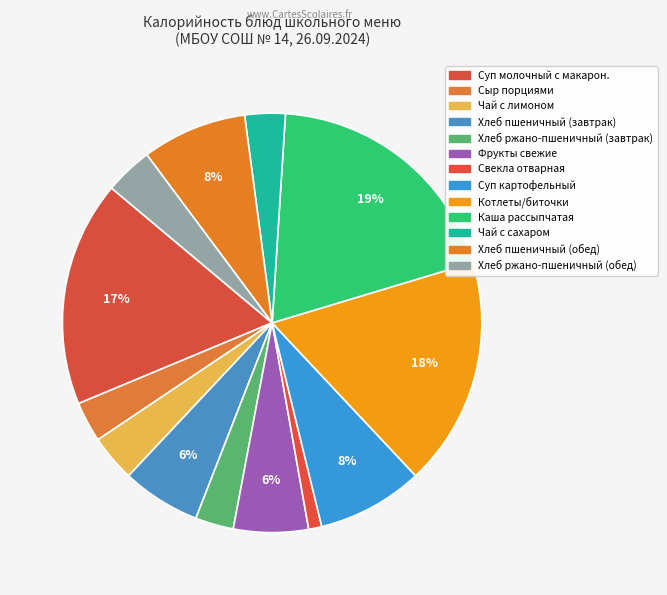

Combined, what portion of the pie is Хлеб ржано-пшеничный (обед) and Суп молочный с макарон.?

21.1%